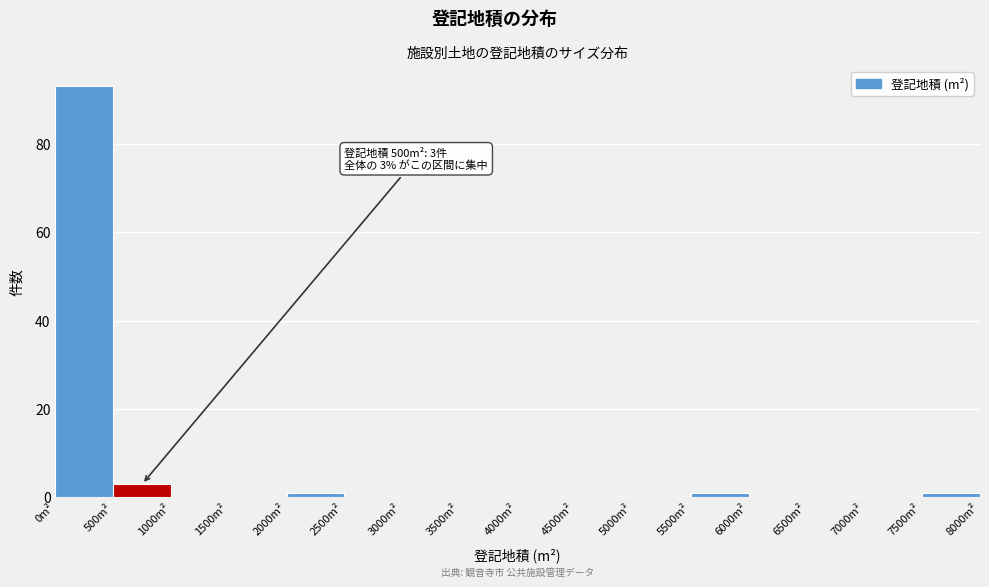

Over which range of the x-axis is the bar tallest?

0 to 500